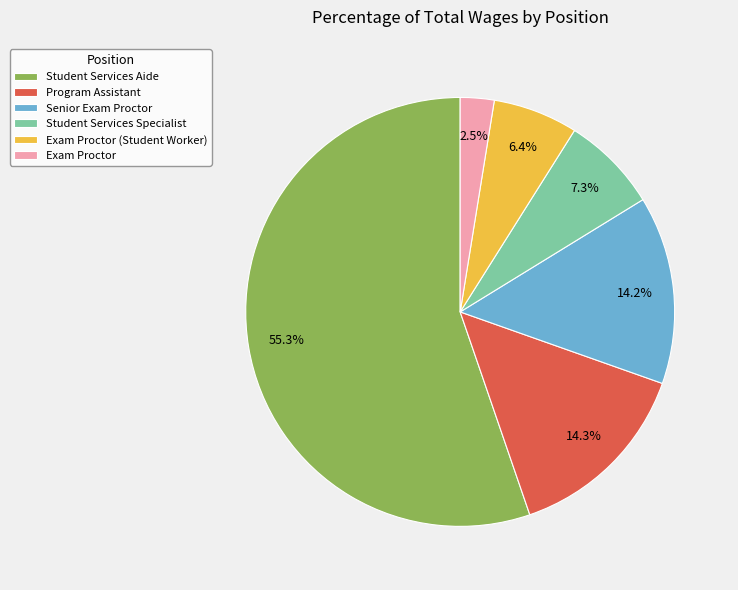

What is the ratio of the value at Student Services Aide to the value at Student Services Specialist?

7.6